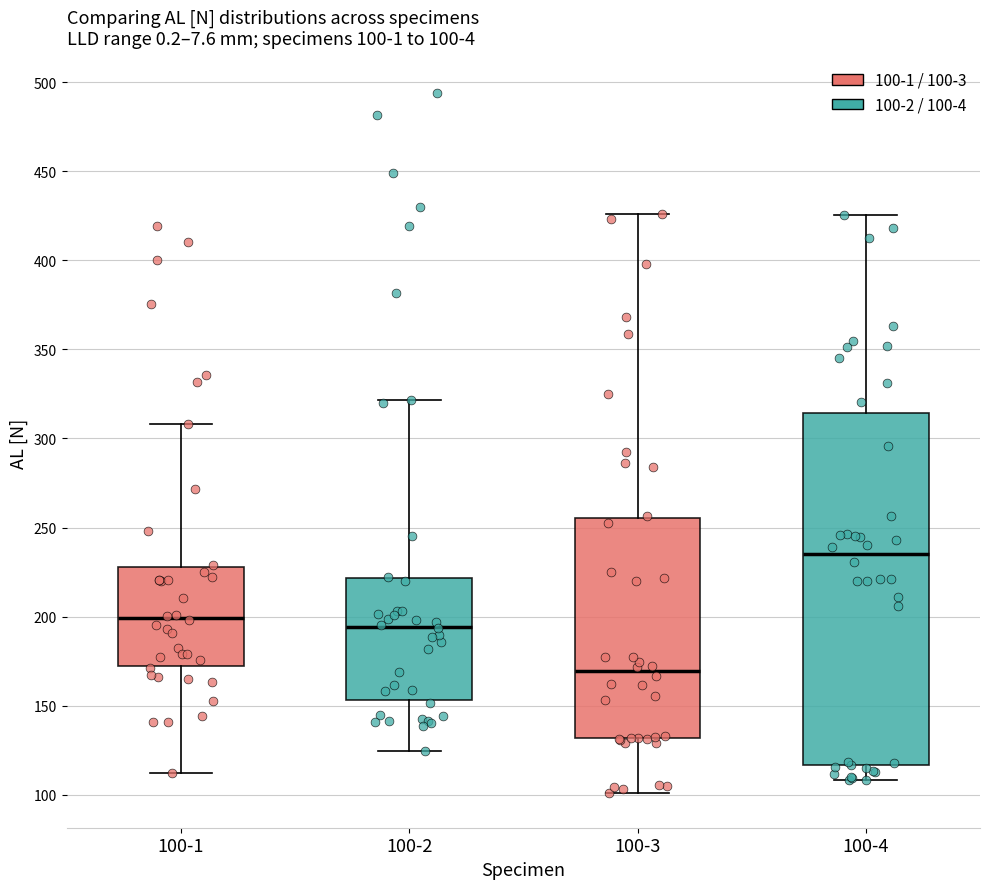

Which box's median line is the lowest?

100-3